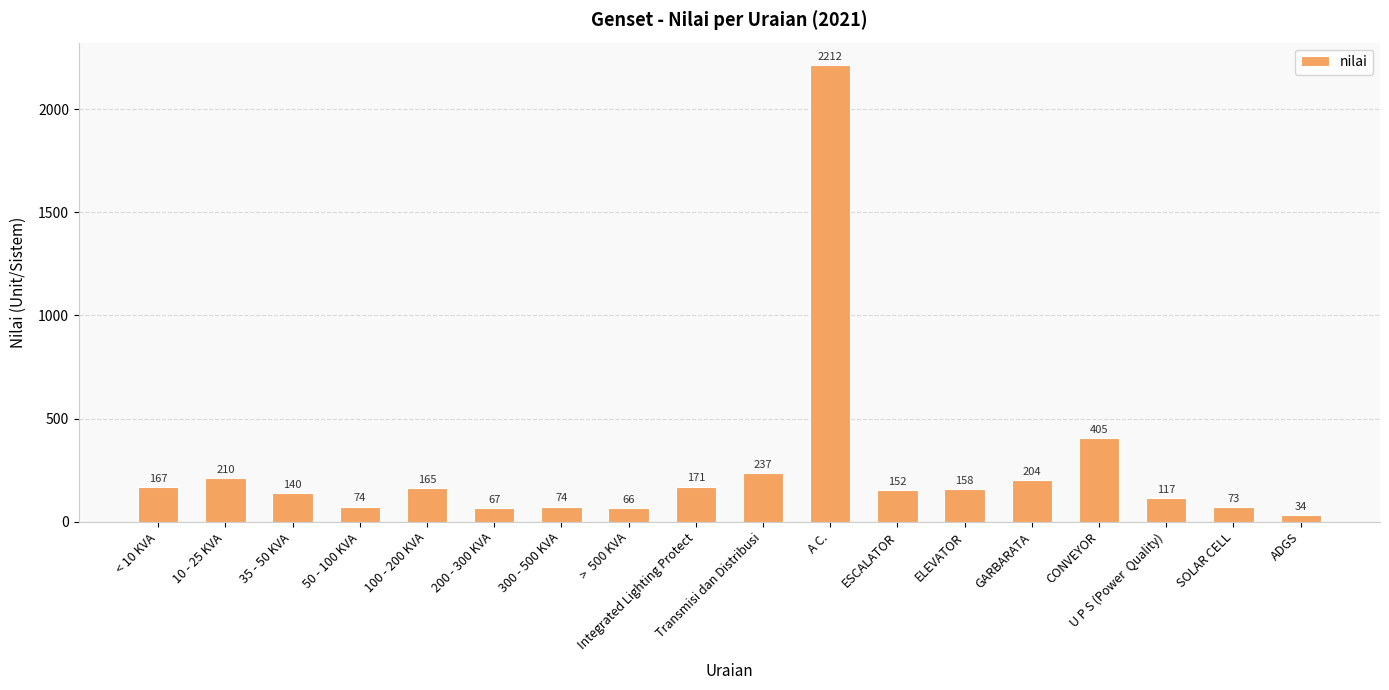

Does the chart contain any negative values?

No